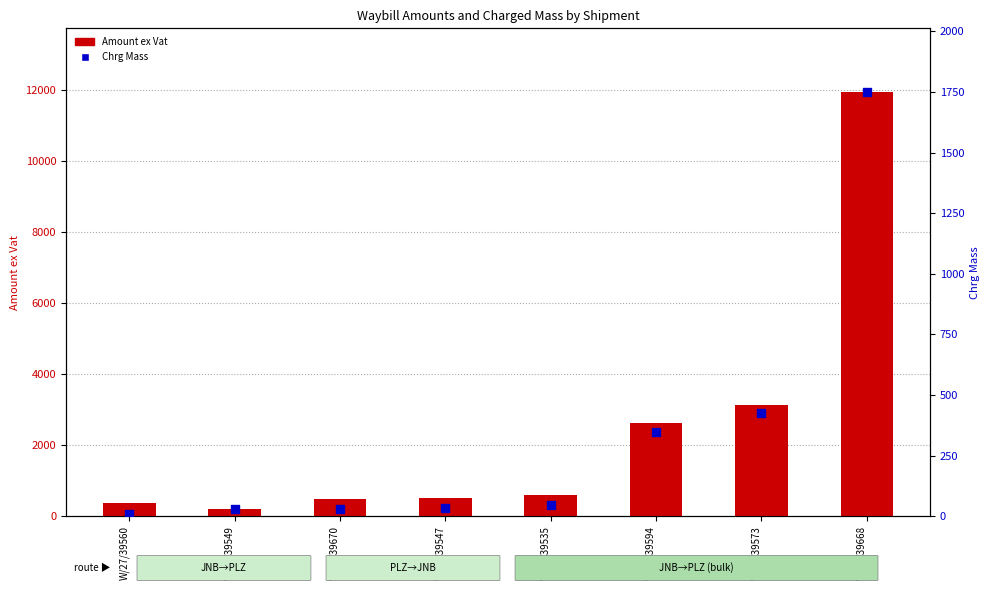

Which series contains the lowest Y value?

Chrg Mass